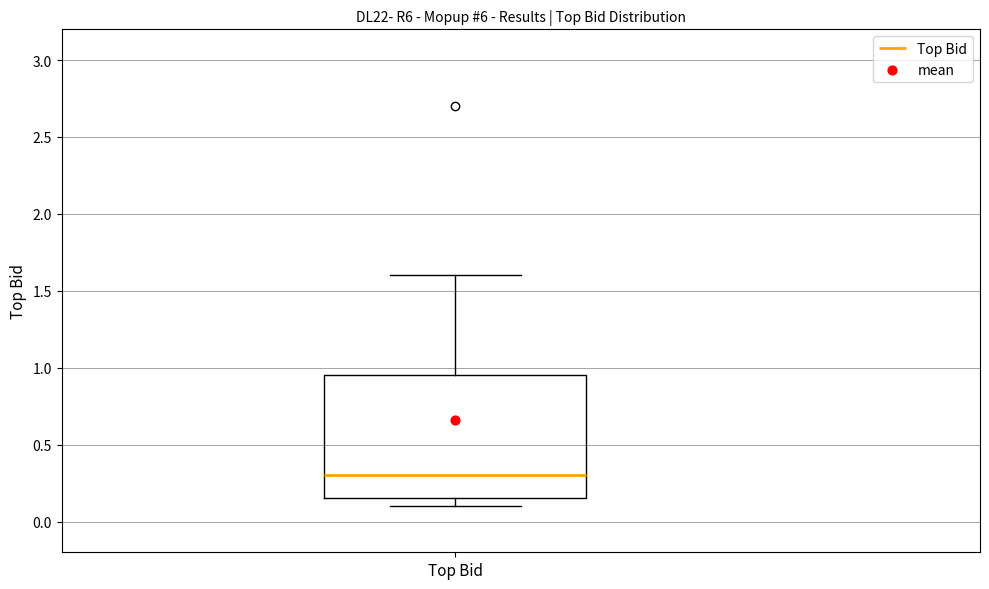

Read this box plot against the y-axis: the position of the median line, the range covered by the box, and the ends of both whiskers. The values are not printed on the chart, so give them approximately, as read against the axis.

median 0.30, box 0.15 to 0.95, whiskers 0.10 to 1.60